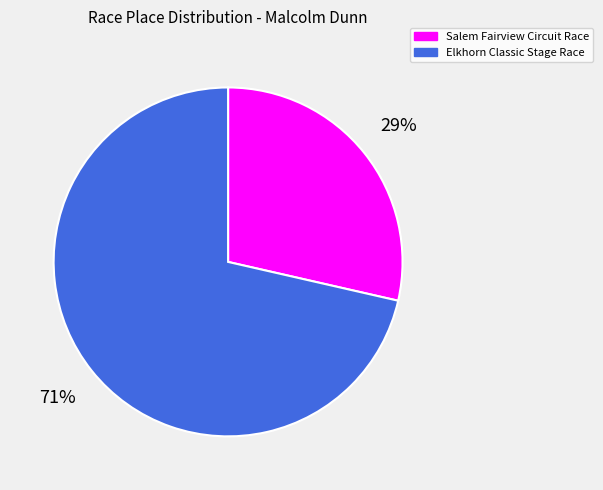

Is it true that Salem Fairview Circuit Race is 41% of the pie?

False